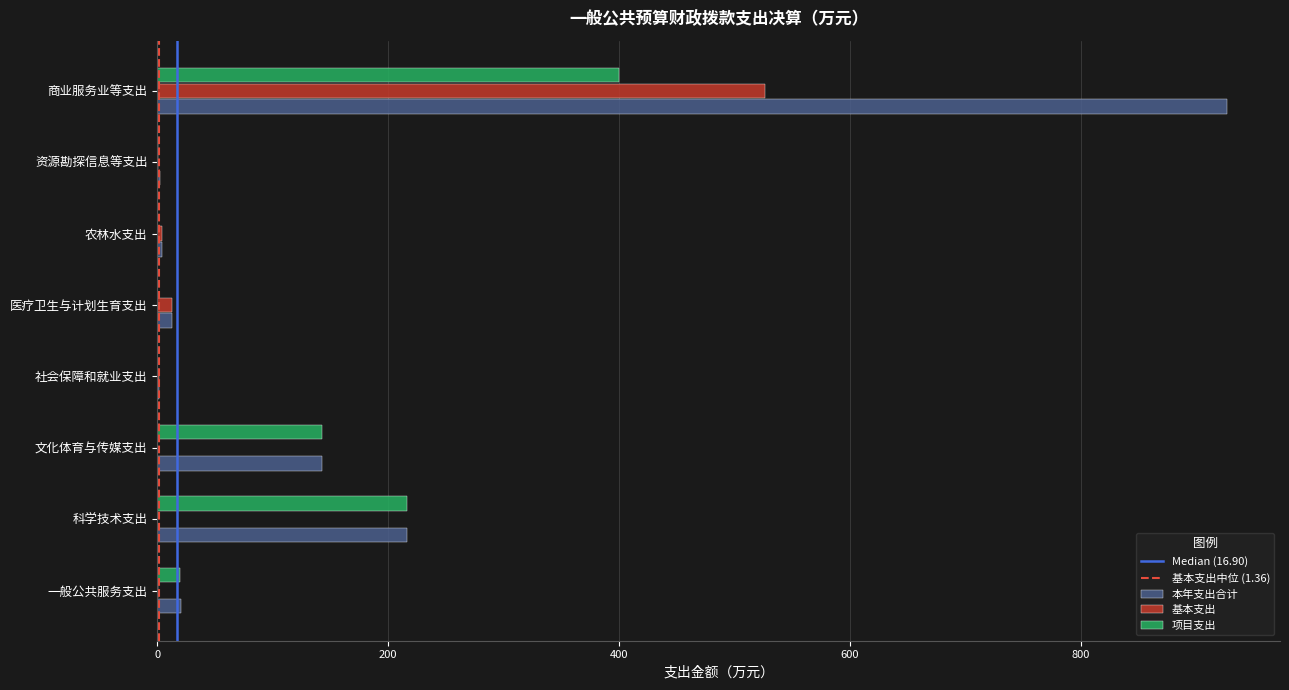

True or false: 基本支出 has a value of 161.8 at 科学技术支出.

False